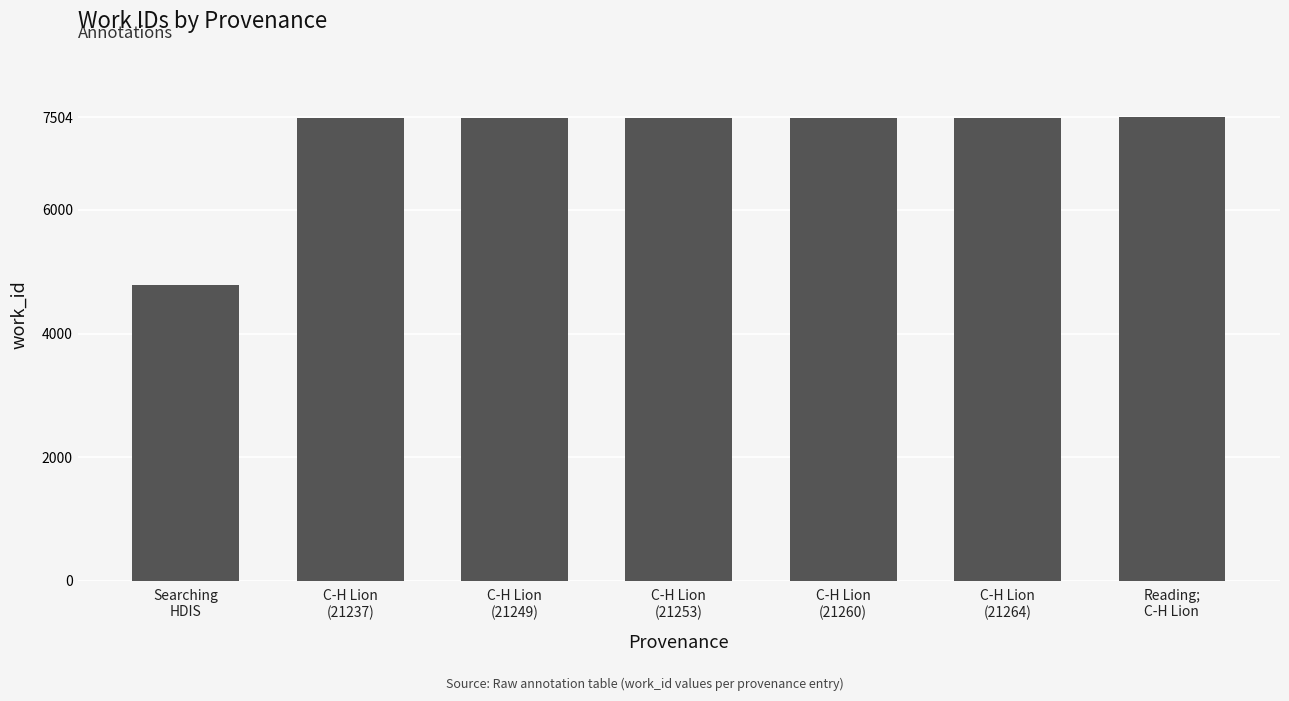

The chart shows a value of 1716 at C-H Lion
(21253). True or false?

False